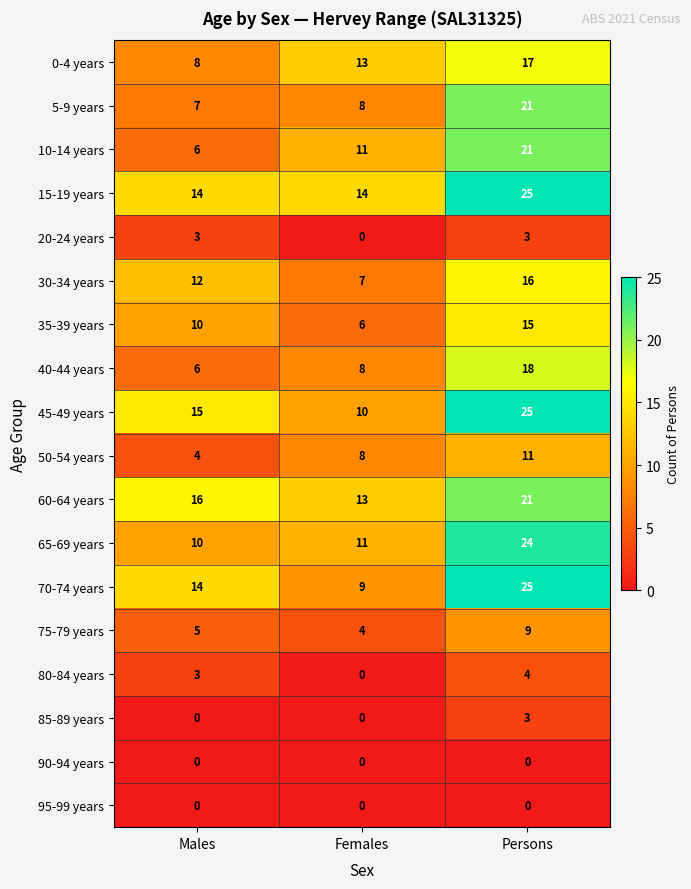

At which label is 75-79 years closest to 6?

Males